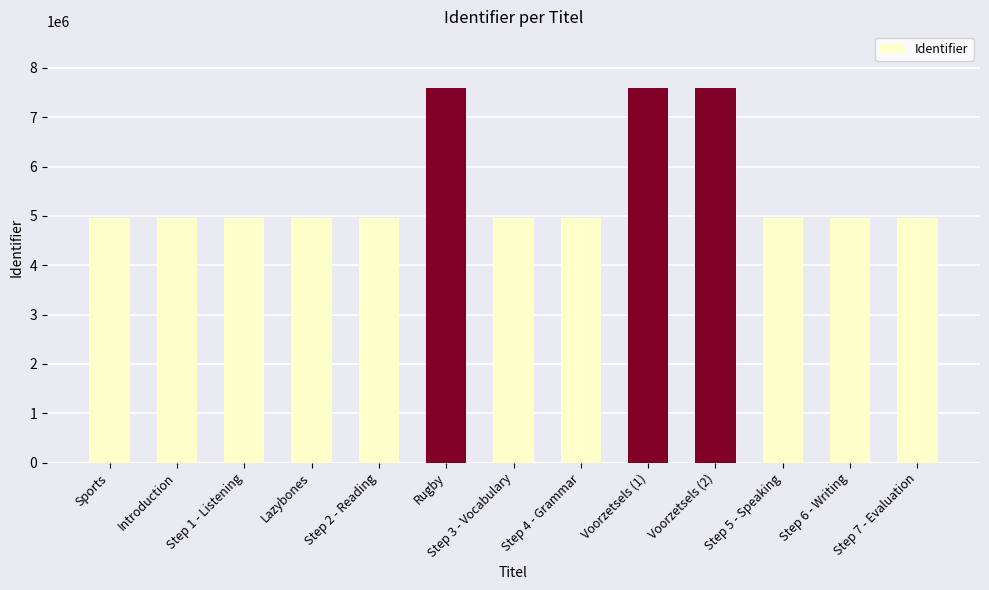

What is the sum of all values?

72461138